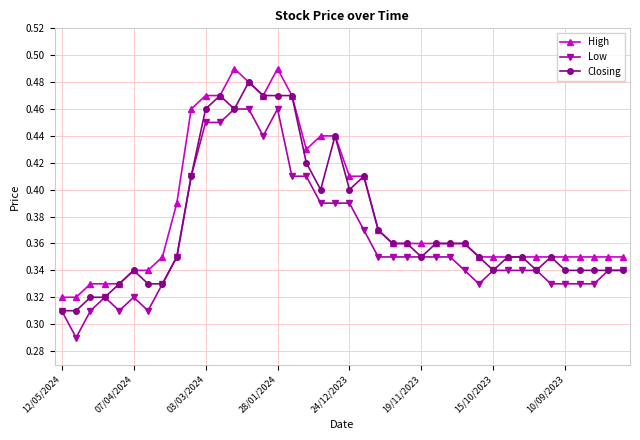

True or false: Low has more than 0 points higher than both neighbors.

True